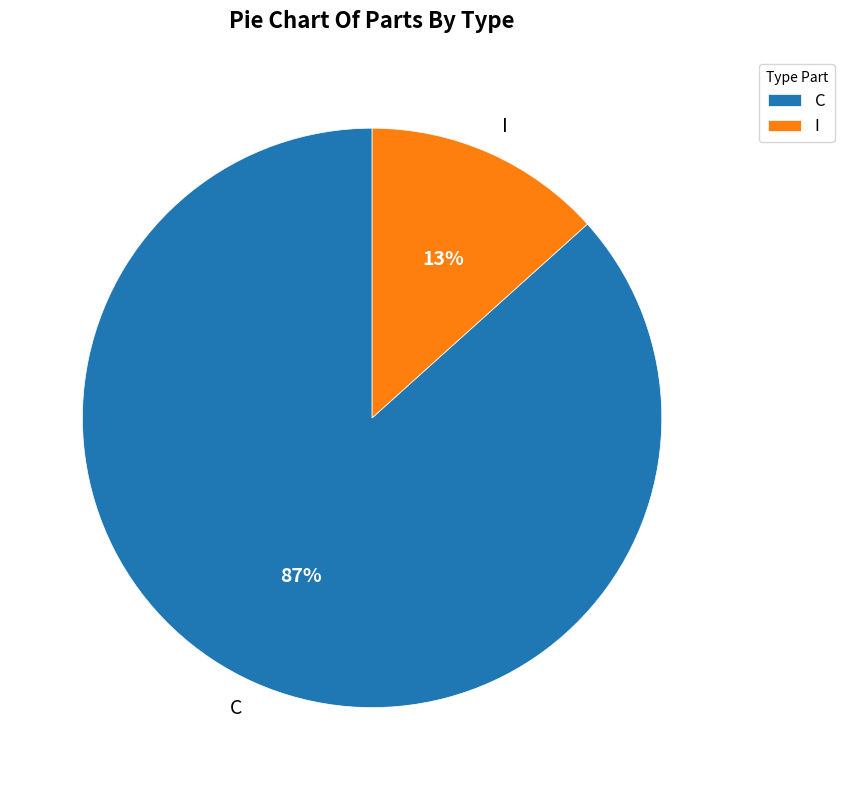

Combined, do C and I account for over 50%?

Yes